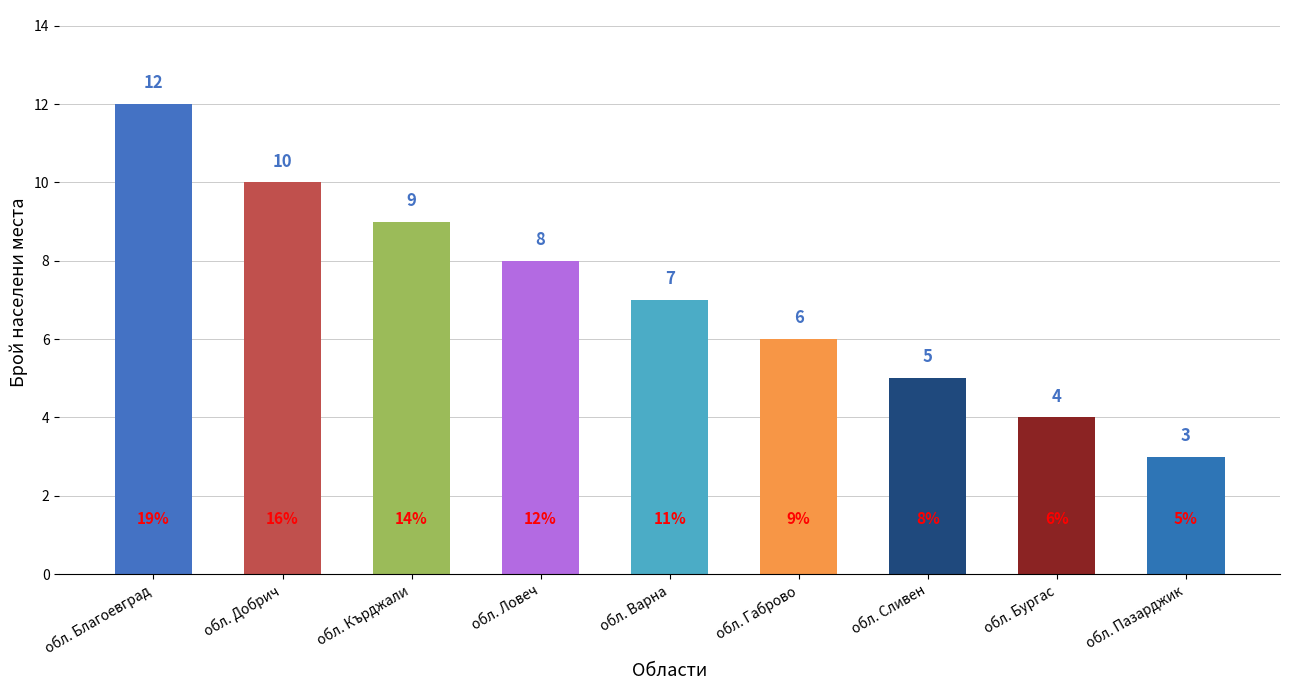

At which label is the value closest to 7?

обл. Варна